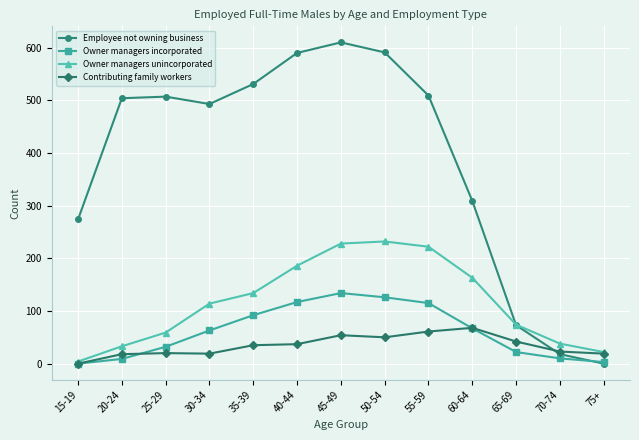

What is the greatest value displayed?

610